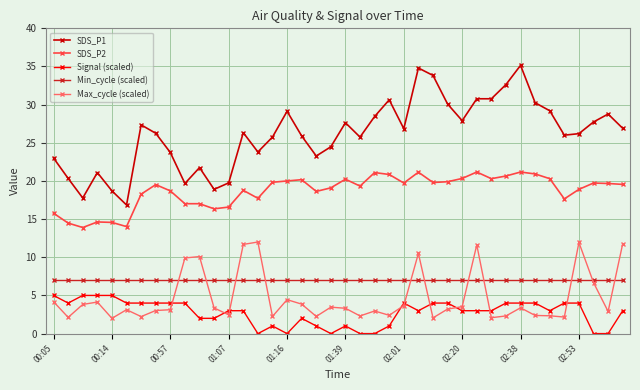

Which series has the largest total across all categories?

SDS_P1